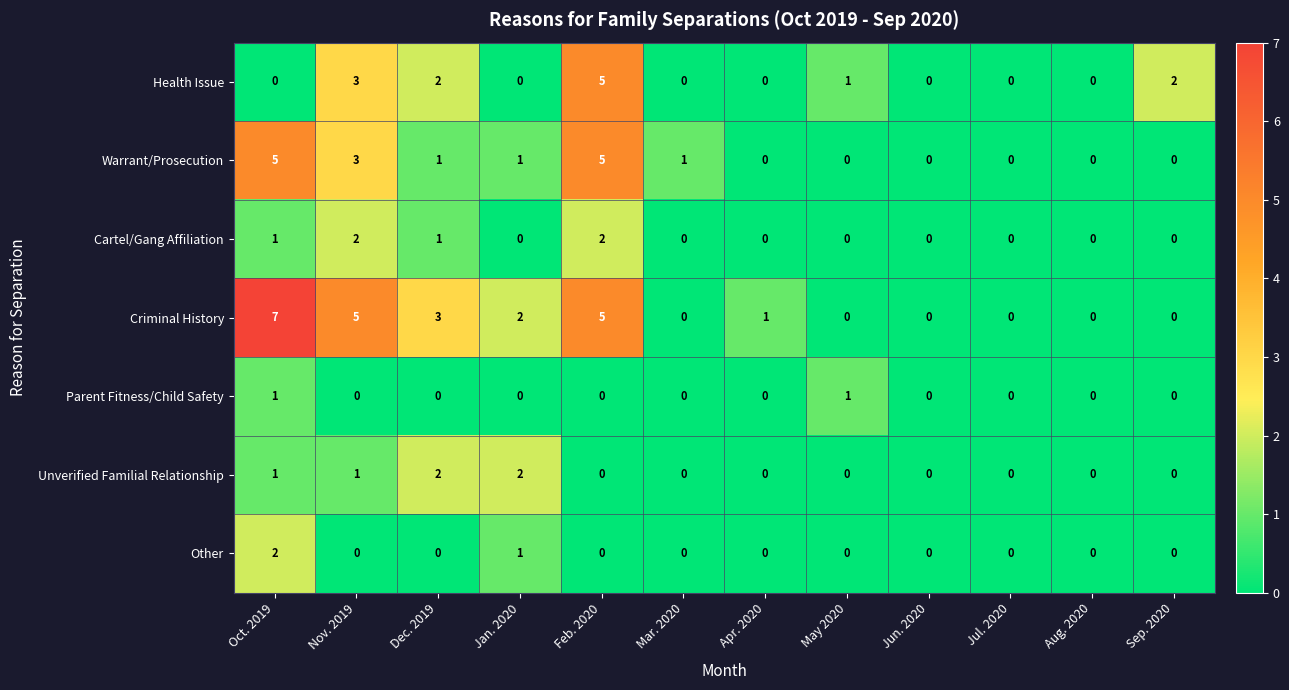

How many categories are shown in the chart?

12